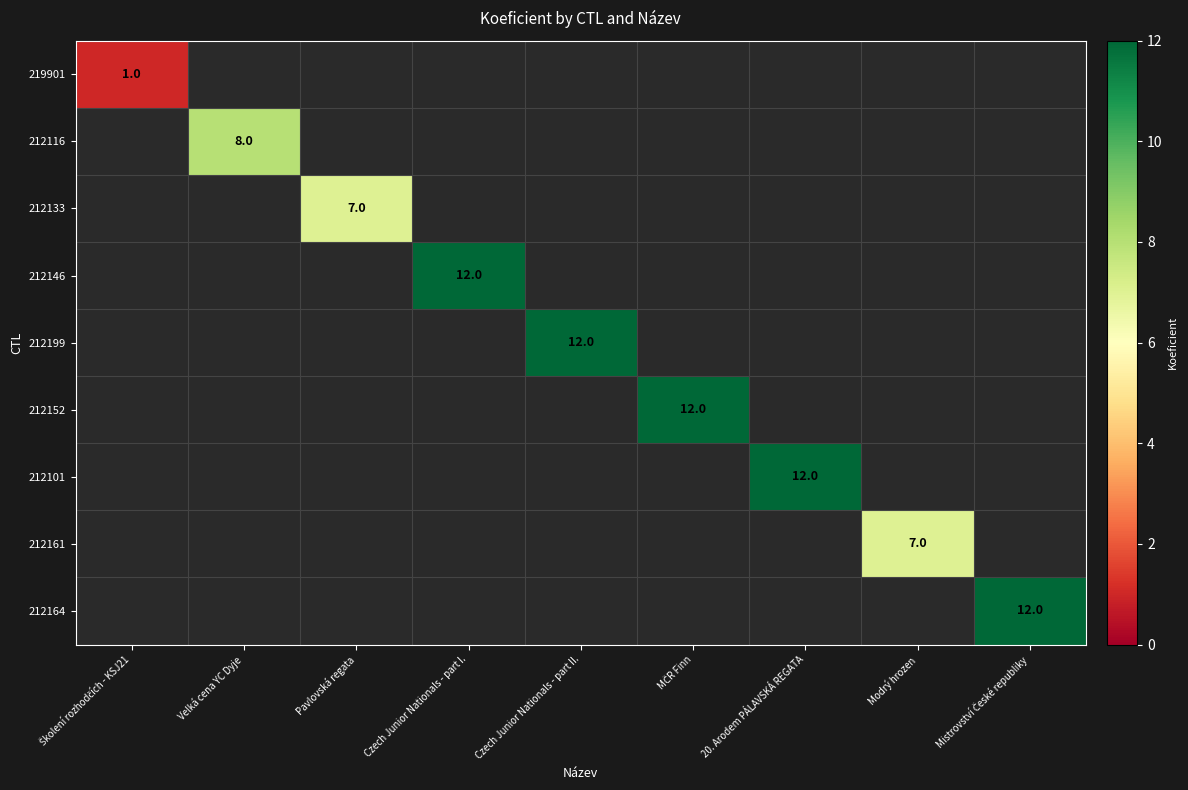

What is the greatest value displayed?

12.0